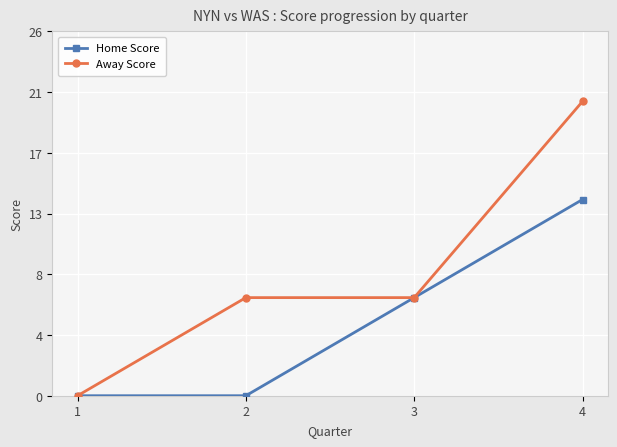

What are all the series names shown in the legend?

Home Score, Away Score